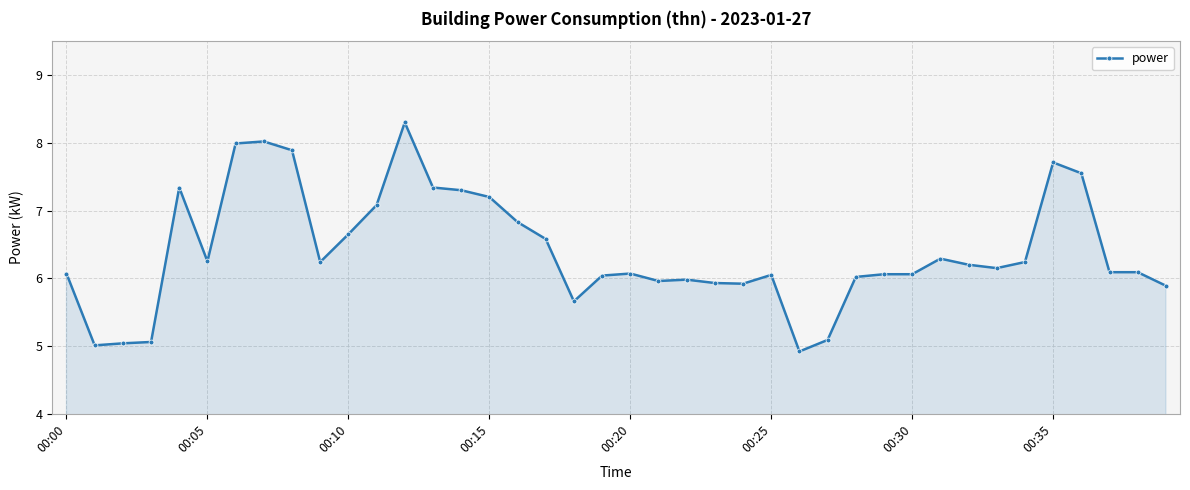

What is the maximum value shown in the chart?

8.3